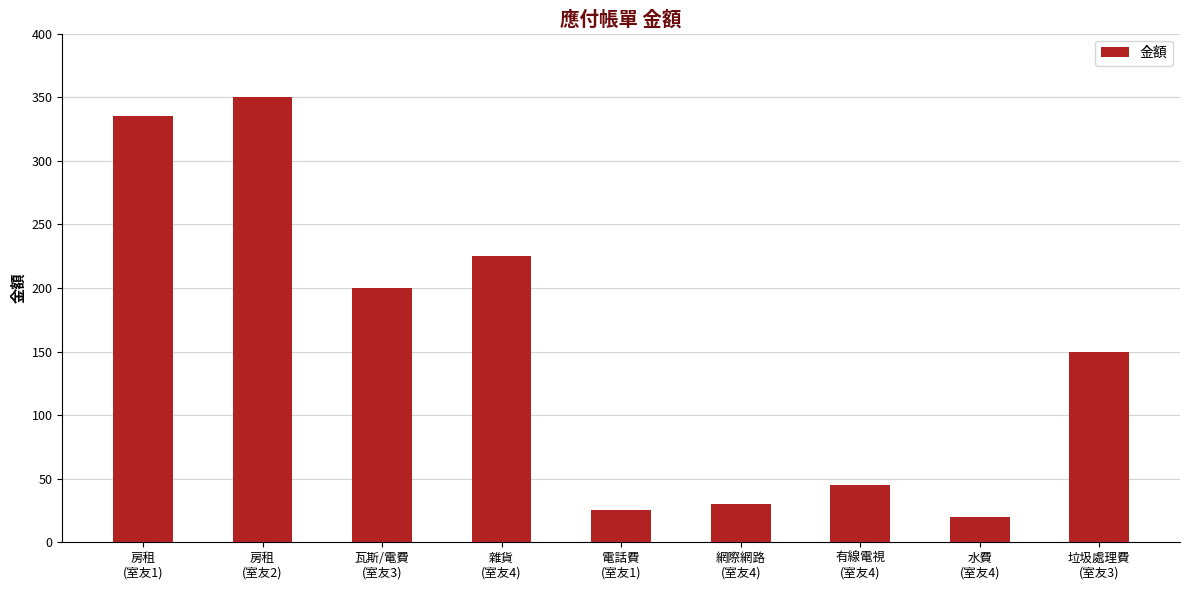

What is the label of the 1st bar from the right?

垃圾處理費
(室友3)